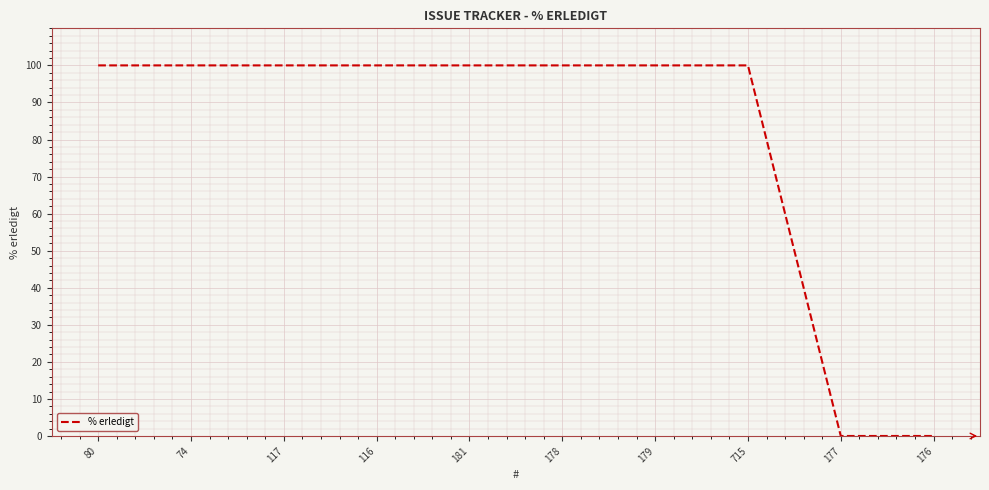

Reading left to right, extract all data points from this chart.

100	100	100	100	100	100	100	100	0	0